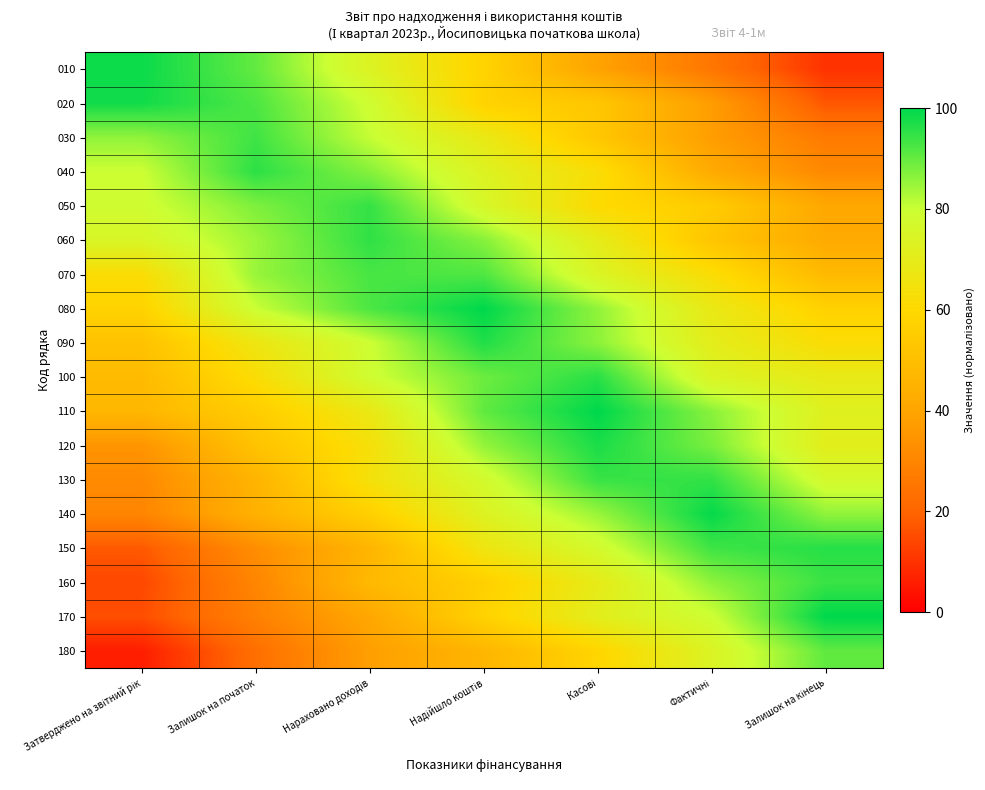

What is the total value across all series at Затверджено на звітний рік?

932.4